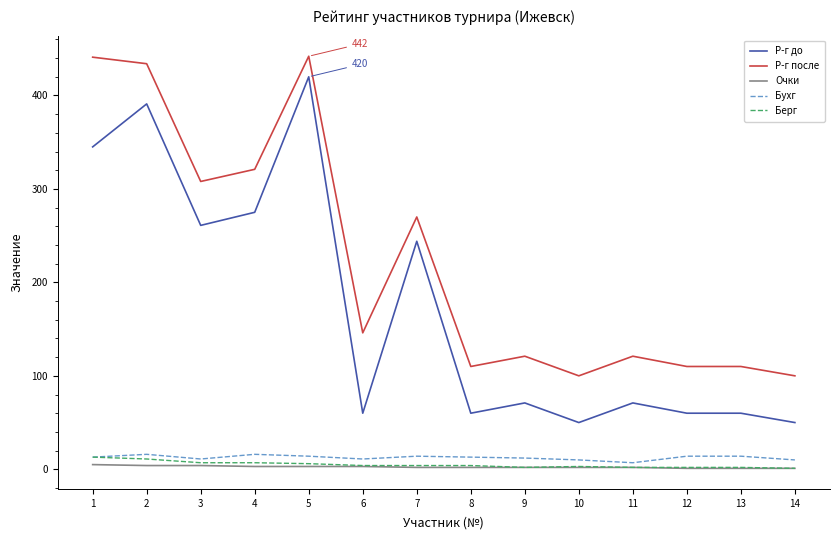

What is the maximum value shown in the chart?

442